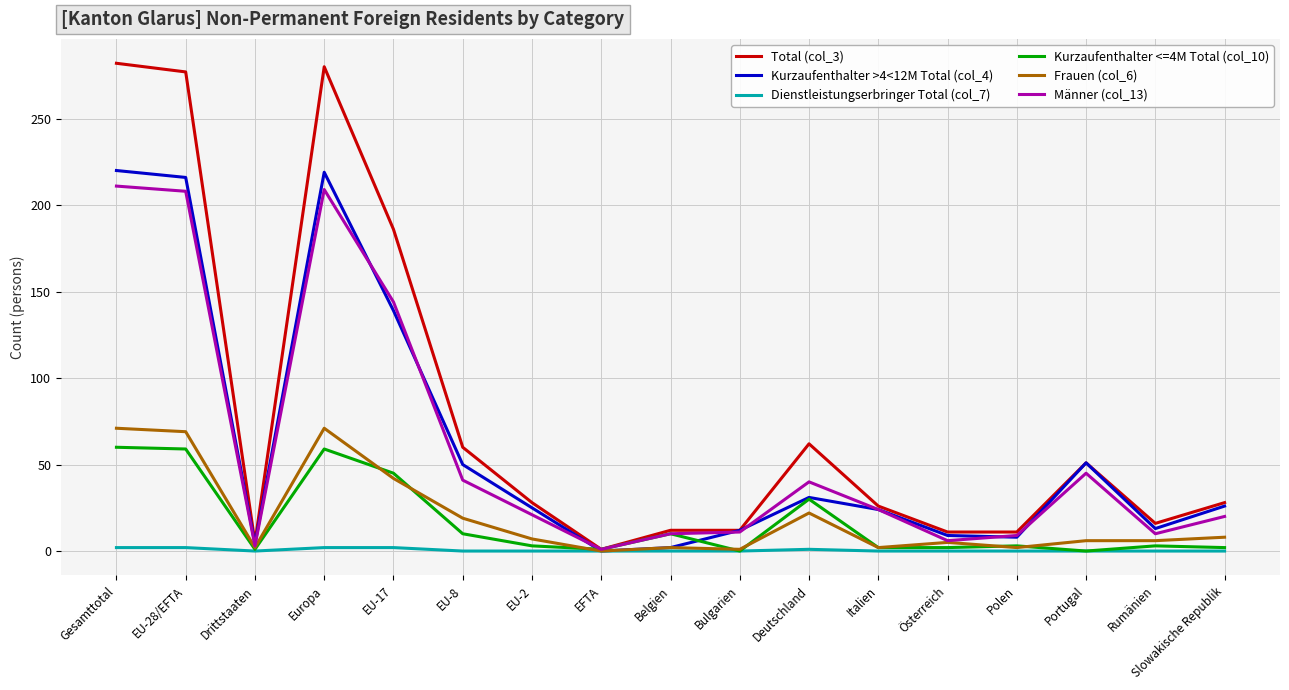

How many lines are shown in the chart?

6